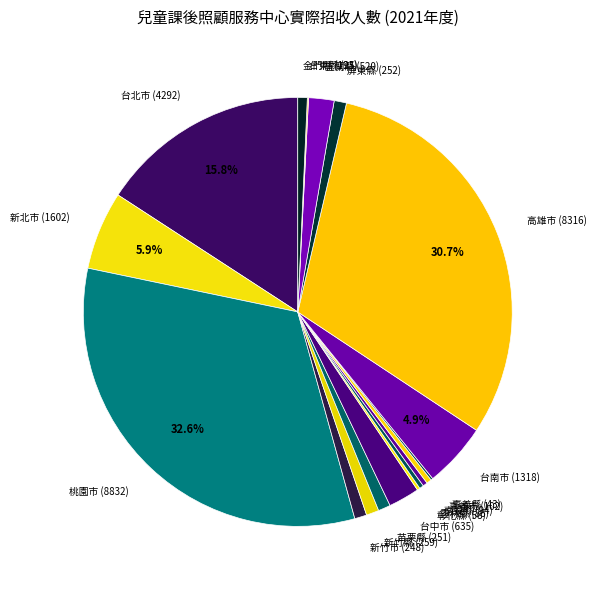

To the nearest percent, what is the difference between the largest and smallest slice percentages?

32%